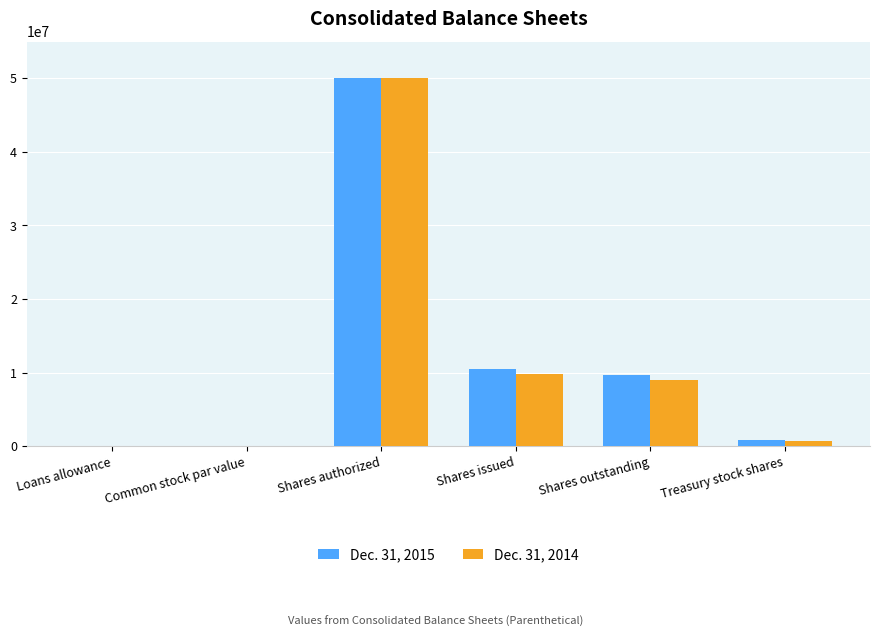

How many categories are shown in the chart?

6